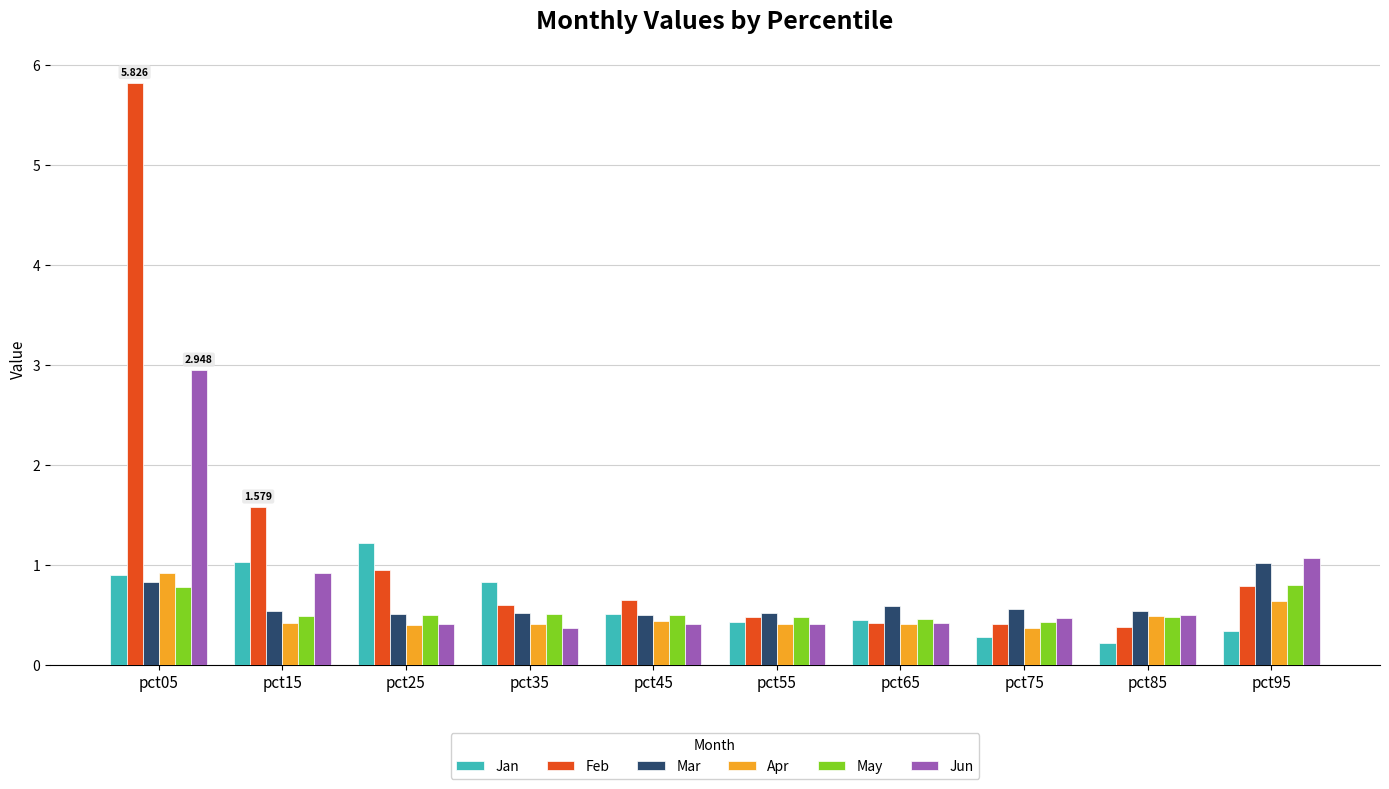

Which series has the widest spread of values?

Feb